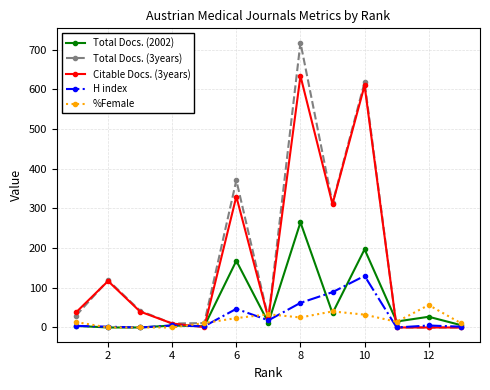

Which series ends up on top after the final intersection of %Female and Total Docs. (3years)?

%Female